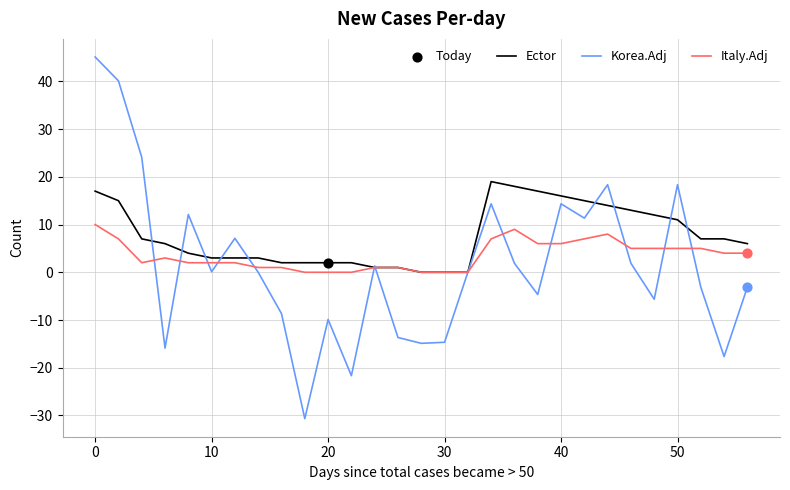

Which series has the largest total across all categories?

Ector